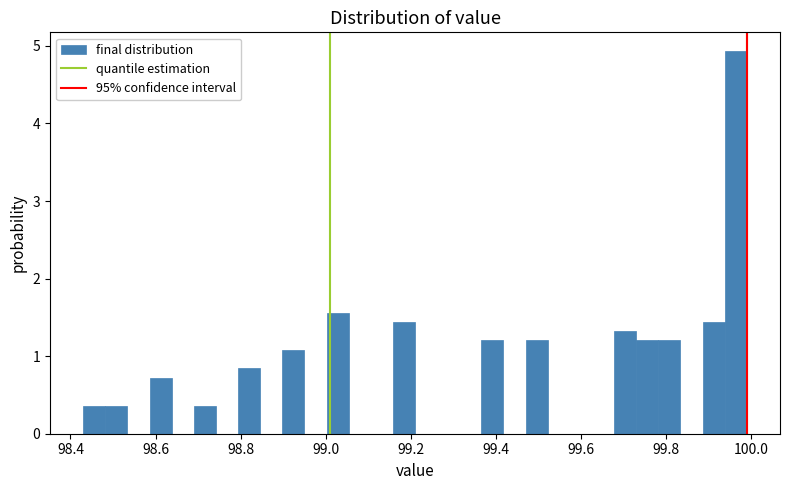

Around what value on the x-axis is the tallest bar? Give the approximate position of its centre, as read against the axis.

99.96